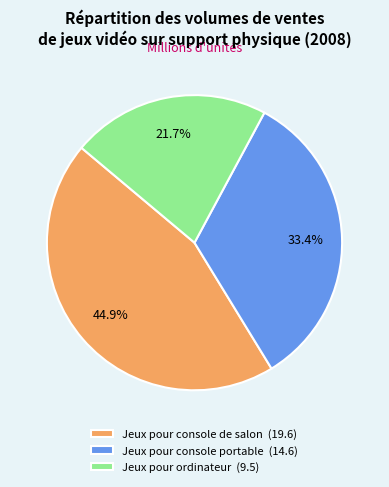

Is Jeux pour console de salon the majority of the pie?

No